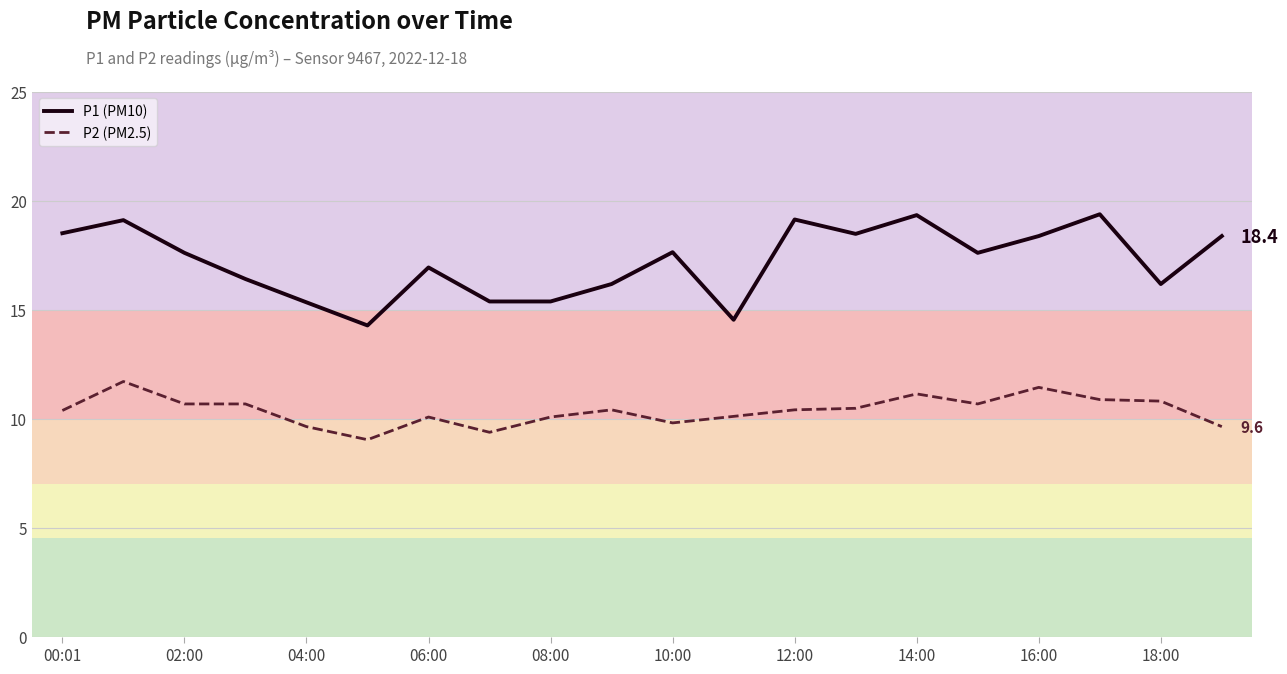

True or false: P2 (PM2.5) and P1 (PM10) cross at least once.

False